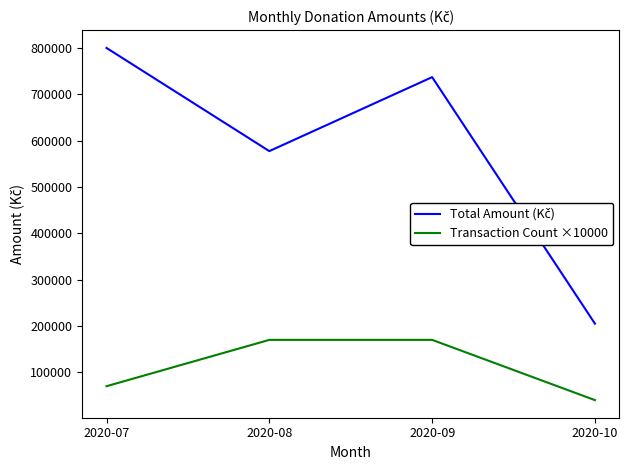

The value of Transaction Count ×10000 at 2020-08 is 106191. True or false?

False